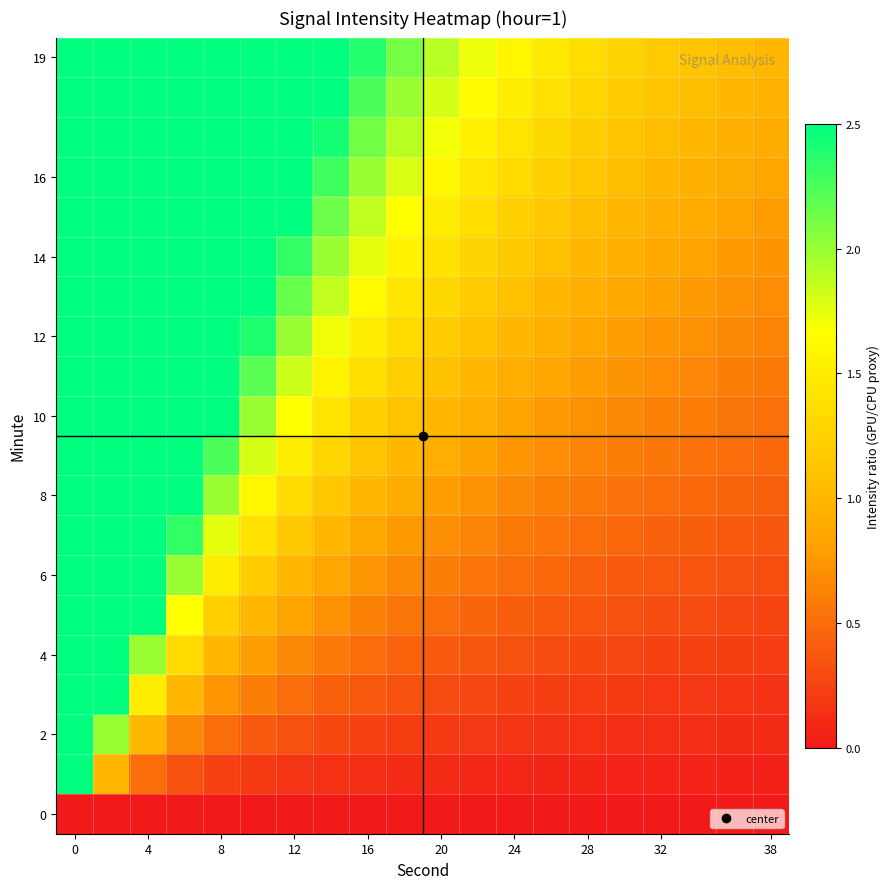

What is the greatest value displayed?

3.0